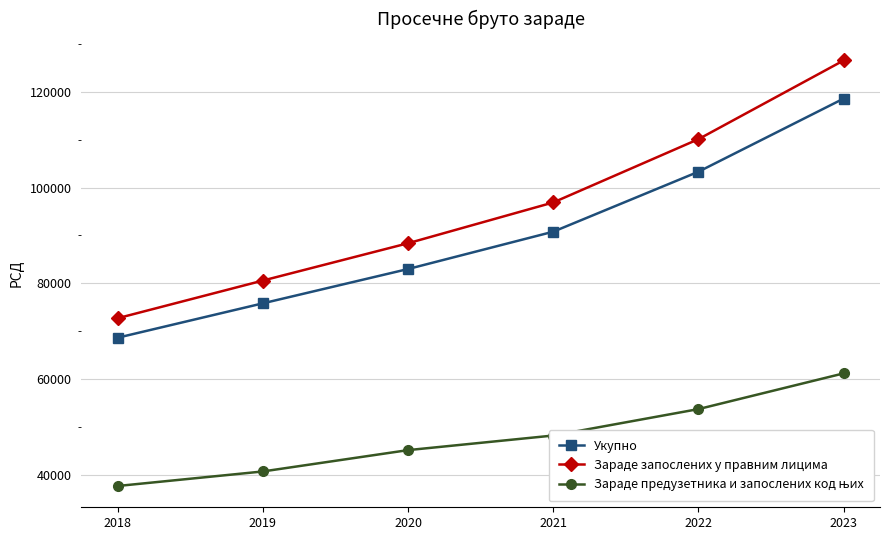

Which label corresponds to the largest value in the chart?

2023